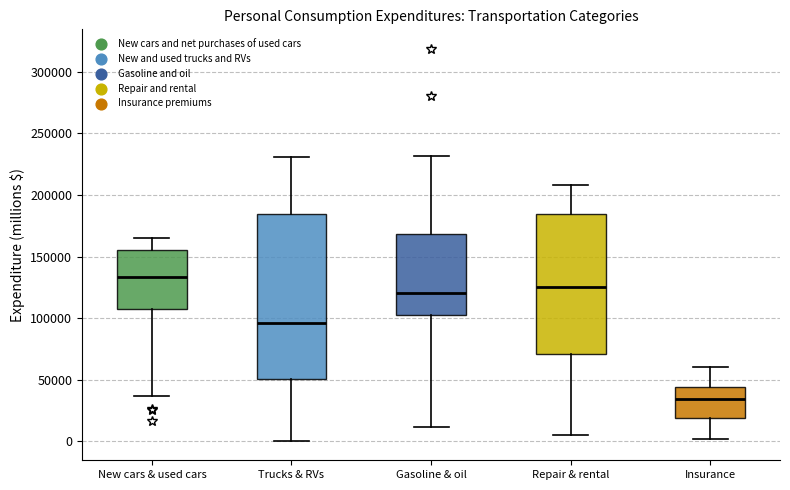

Which box has the highest median line?

New cars & used cars